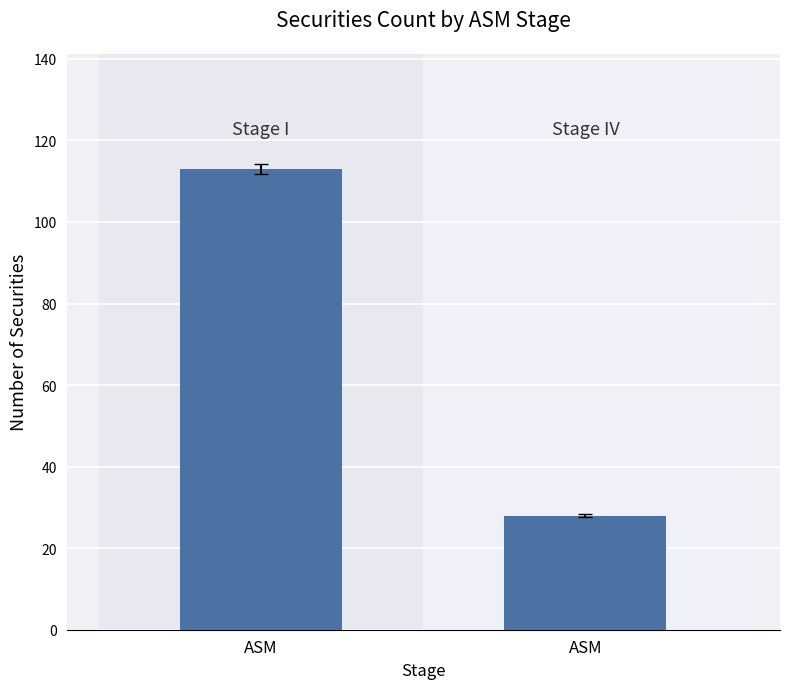

What is the minimum value shown in the chart?

28